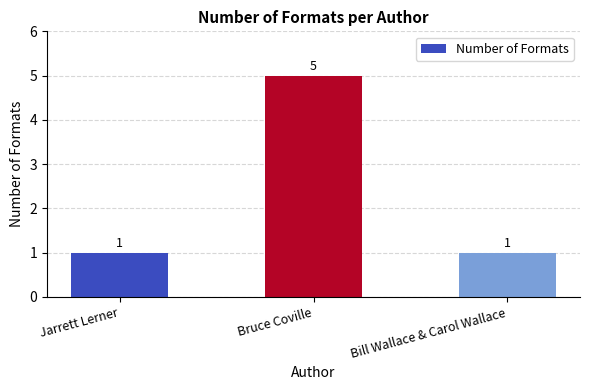

What is the label of the 3rd bar from the left?

Bill Wallace & Carol Wallace